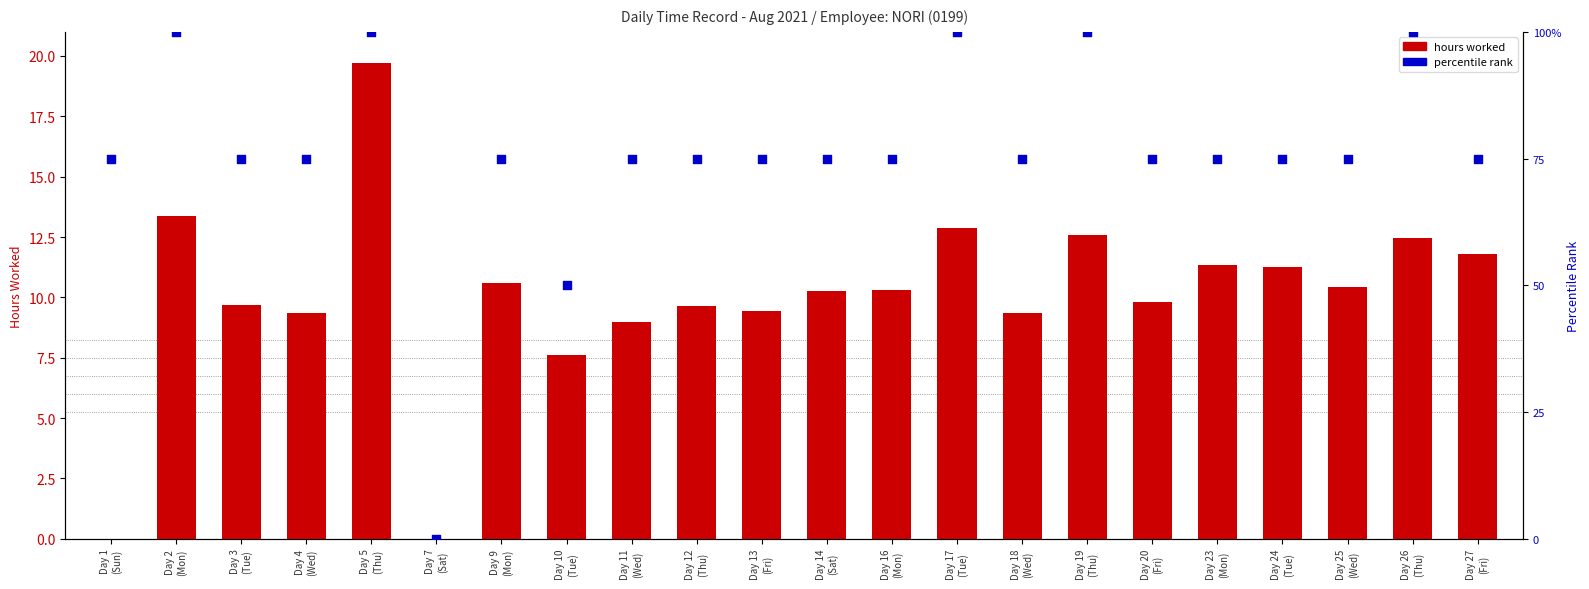

What is the total value across all series at Day 12
(Thu)?

25.4